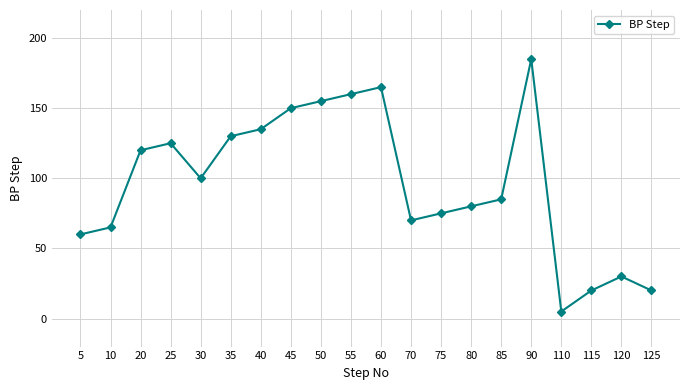

How many data points are less than 100?

10